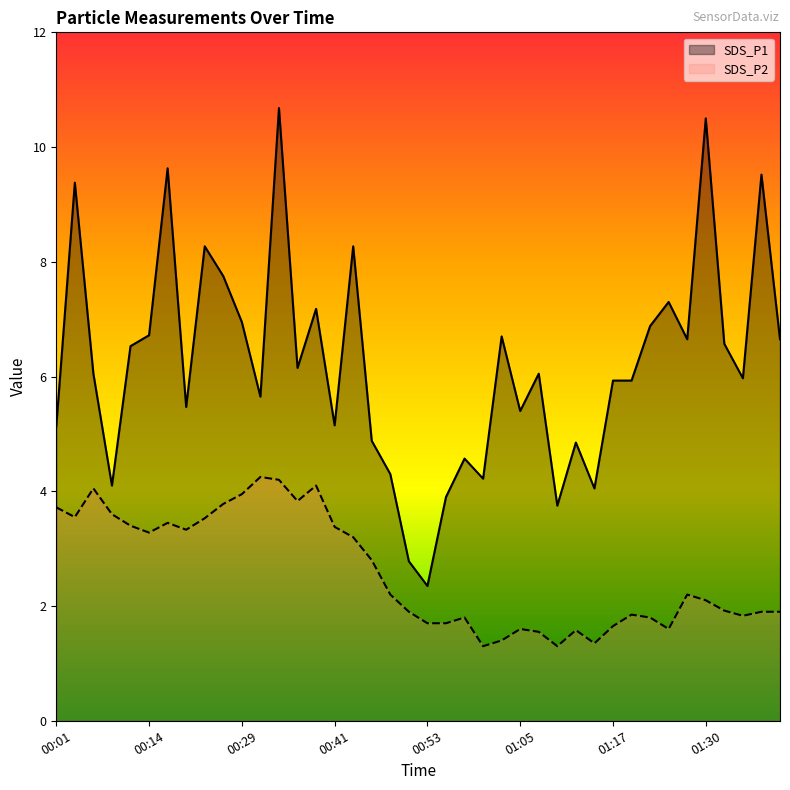

True or false: SDS_P1 and SDS_P2 cross at least once.

False